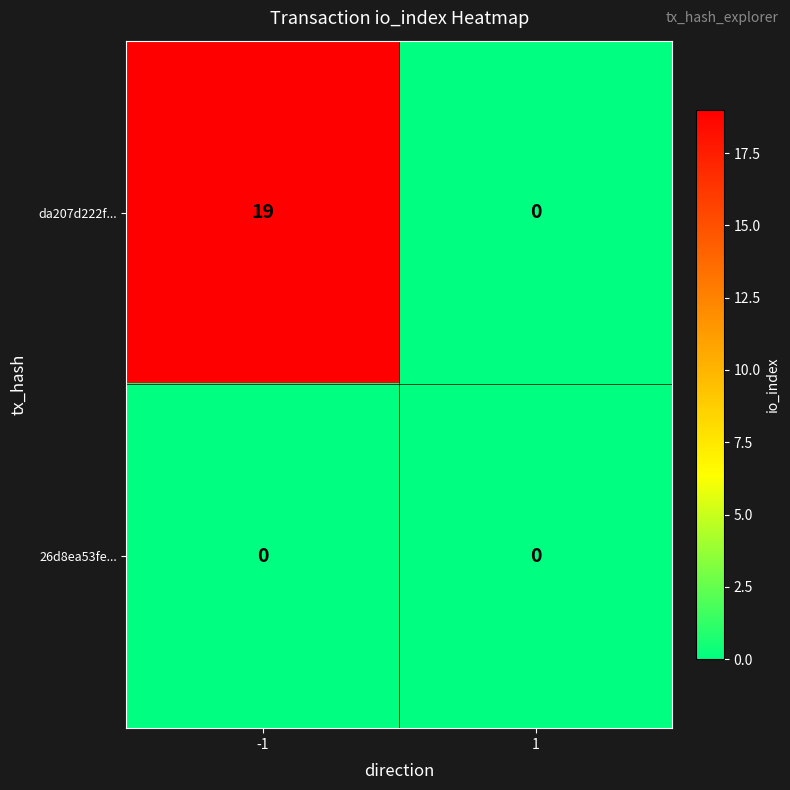

Which series has the largest range (max minus min)?

da207d222f...